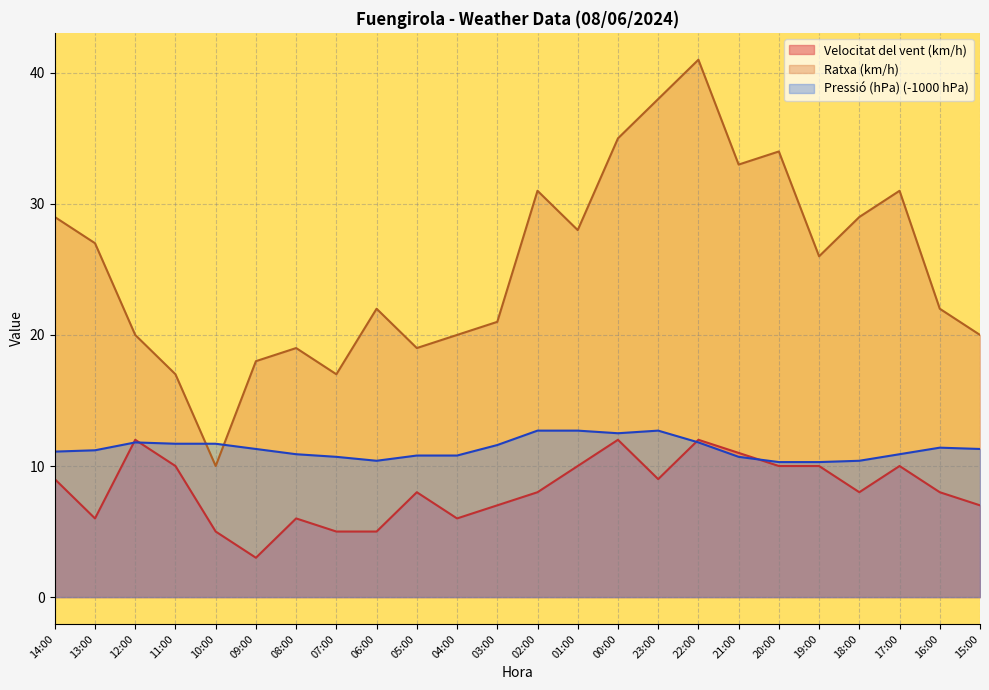

What is the difference between the second highest and minimum values in the Ratxa (km/h) series?

28.0